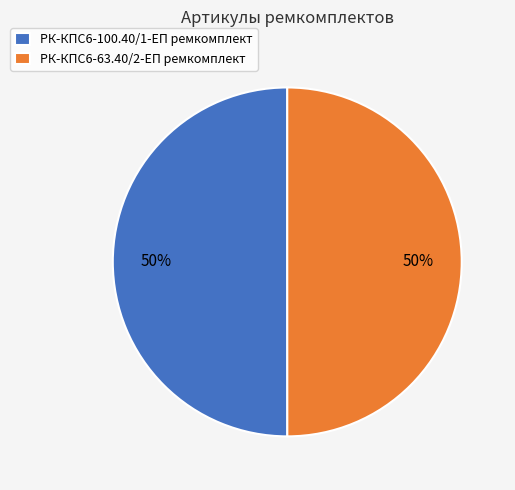

To the nearest percent, what percentage of the pie is РК-КПС6-100.40/1-ЕП ремкомплект?

50%